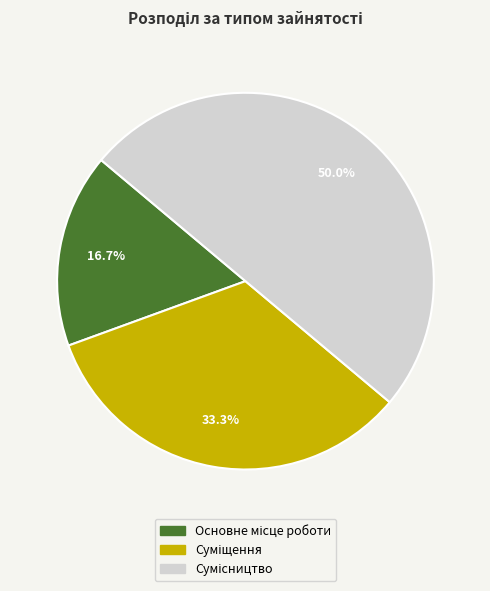

How many segments does this pie chart have?

3